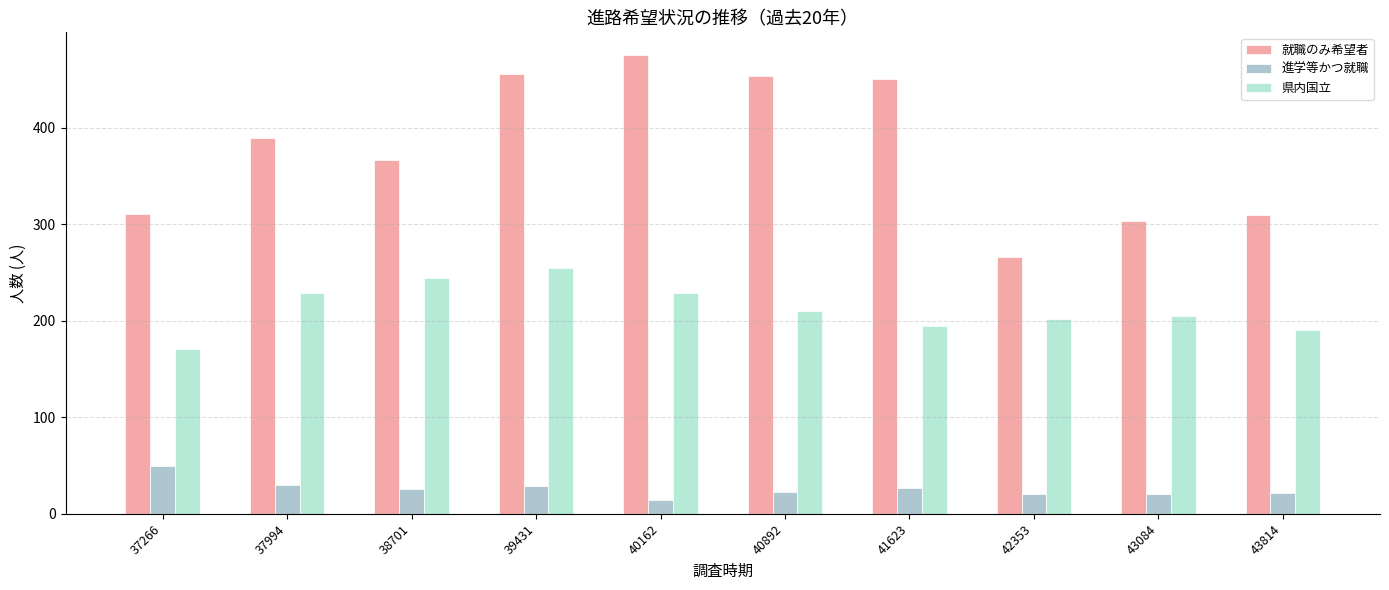

The value of 就職のみ希望者 at 40892 is 453. True or false?

True